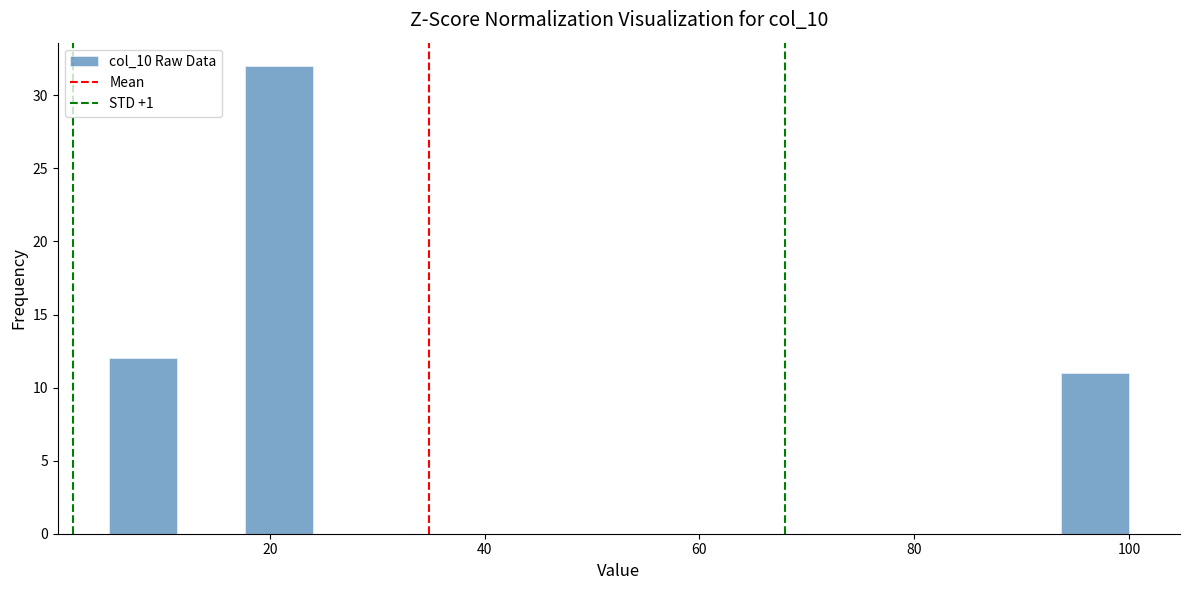

Around what value on the x-axis is the tallest bar? Give the approximate position of its centre, as read against the axis.

20